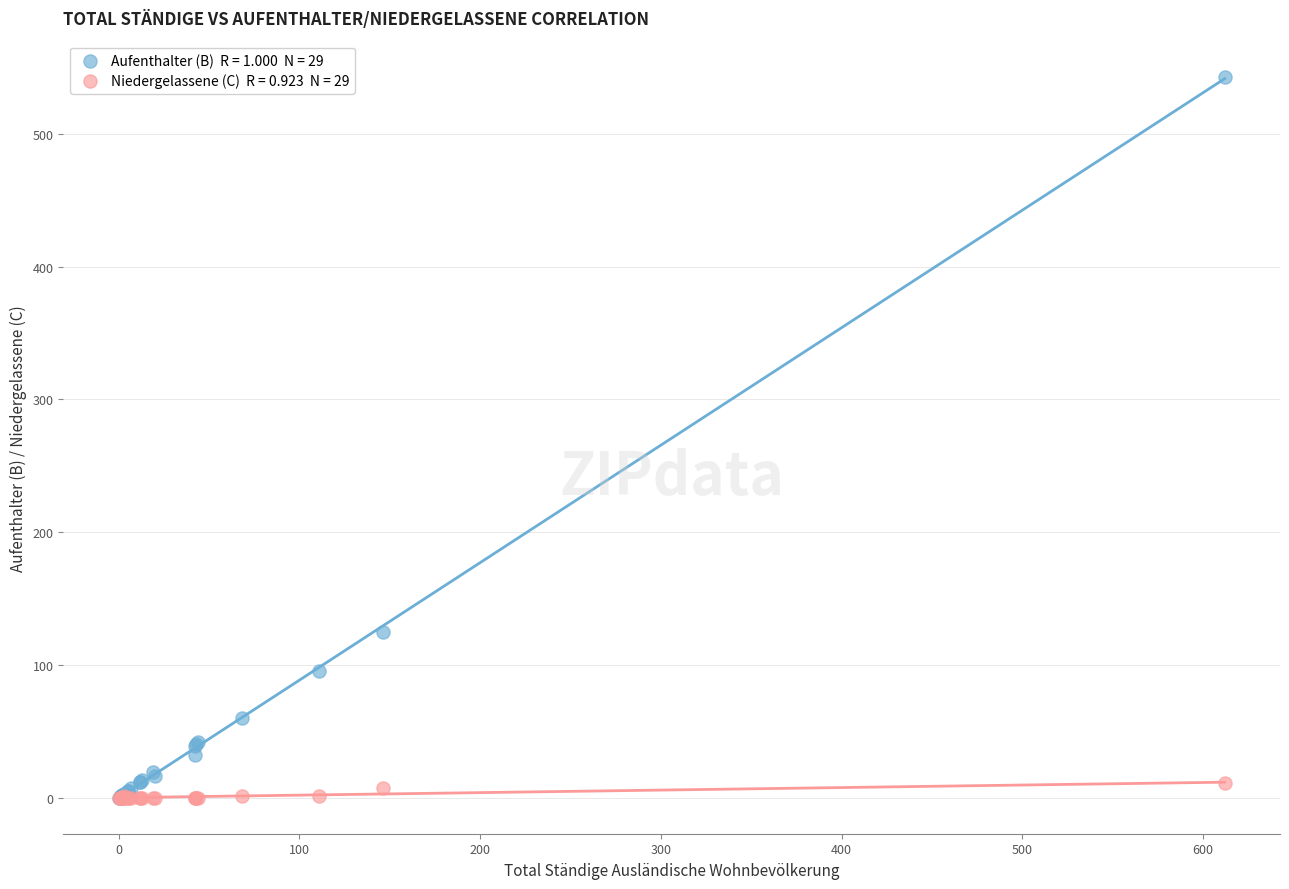

Across all series, what Y value is closest to 271?

125